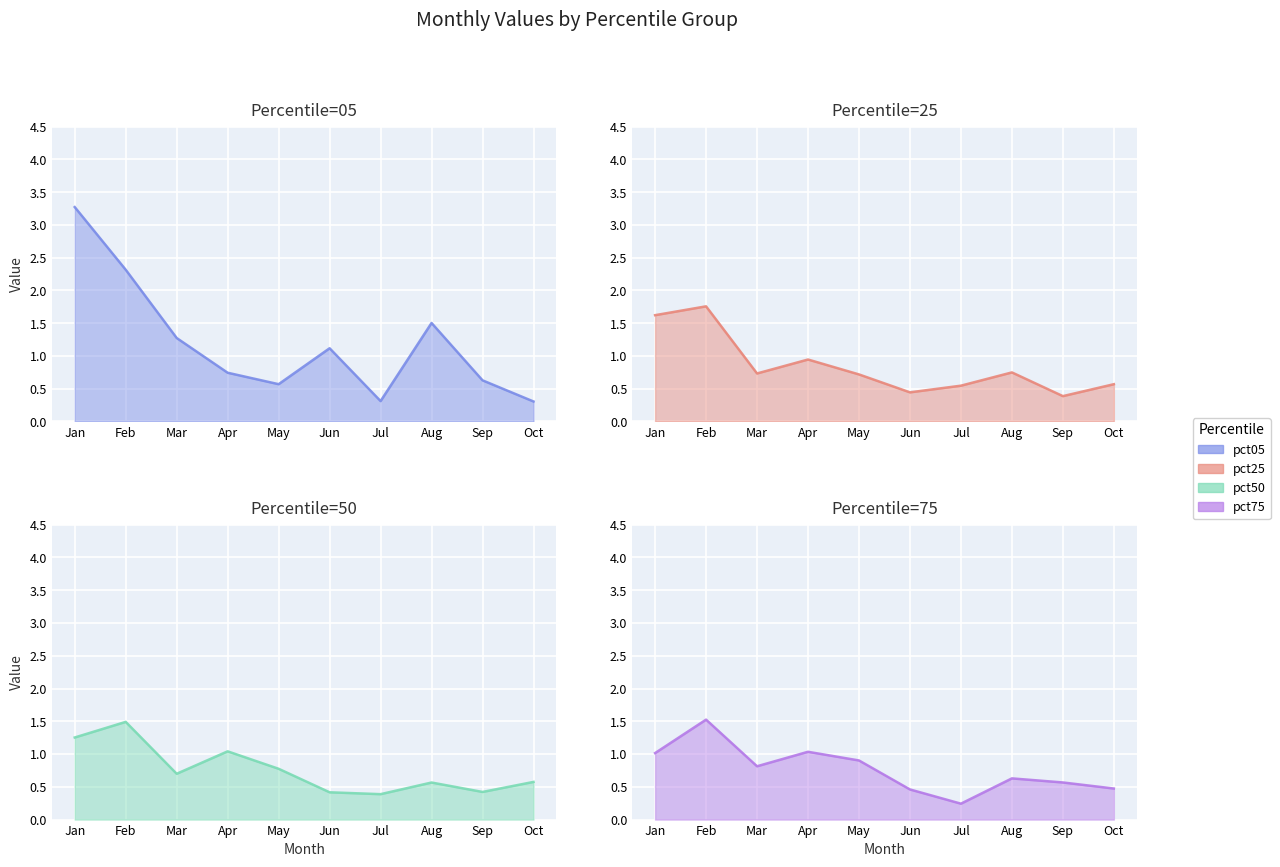

At how many categories does at least one series exceed 0?

10